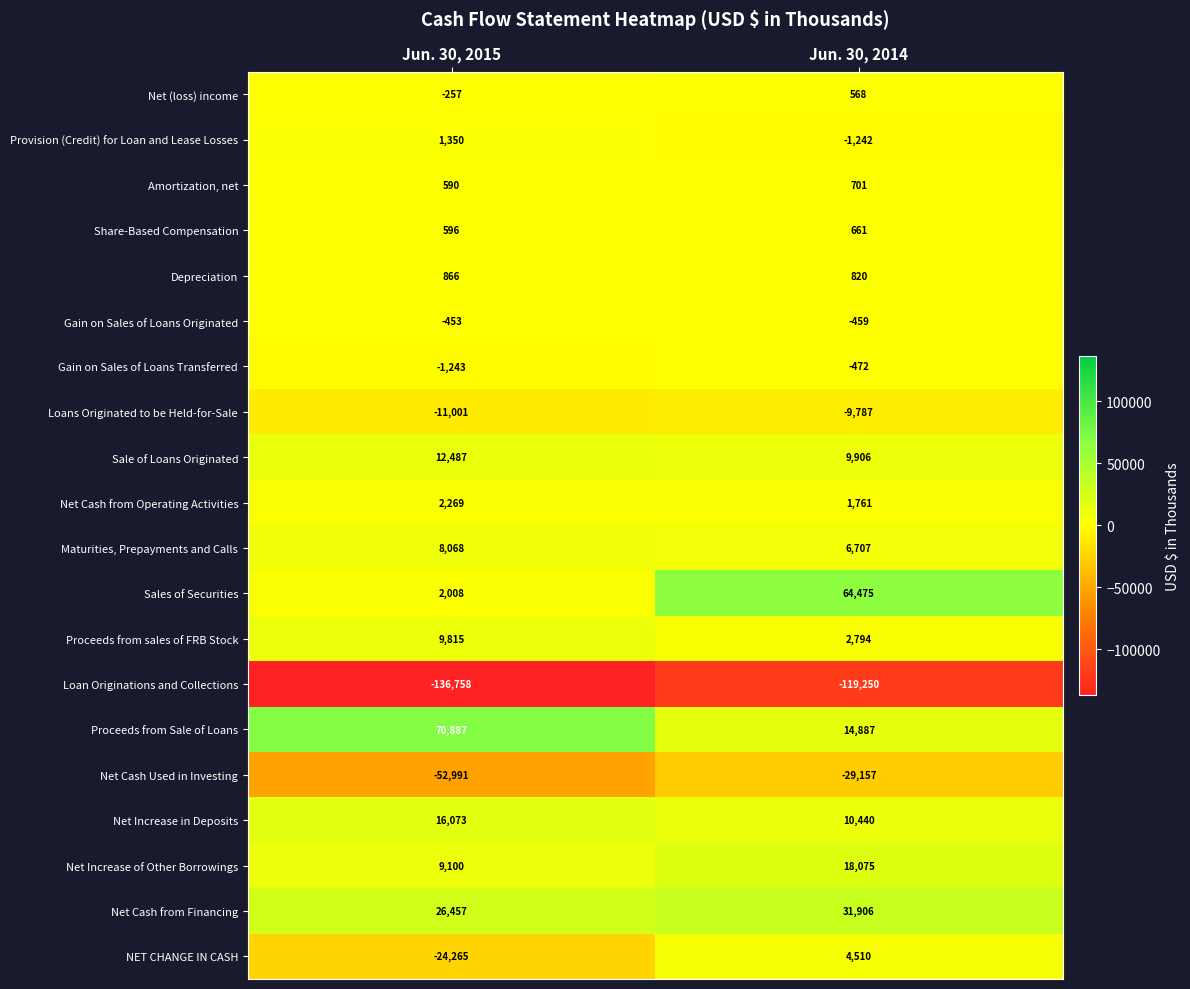

What is the sum of all Sale of Loans Originated values?

22393